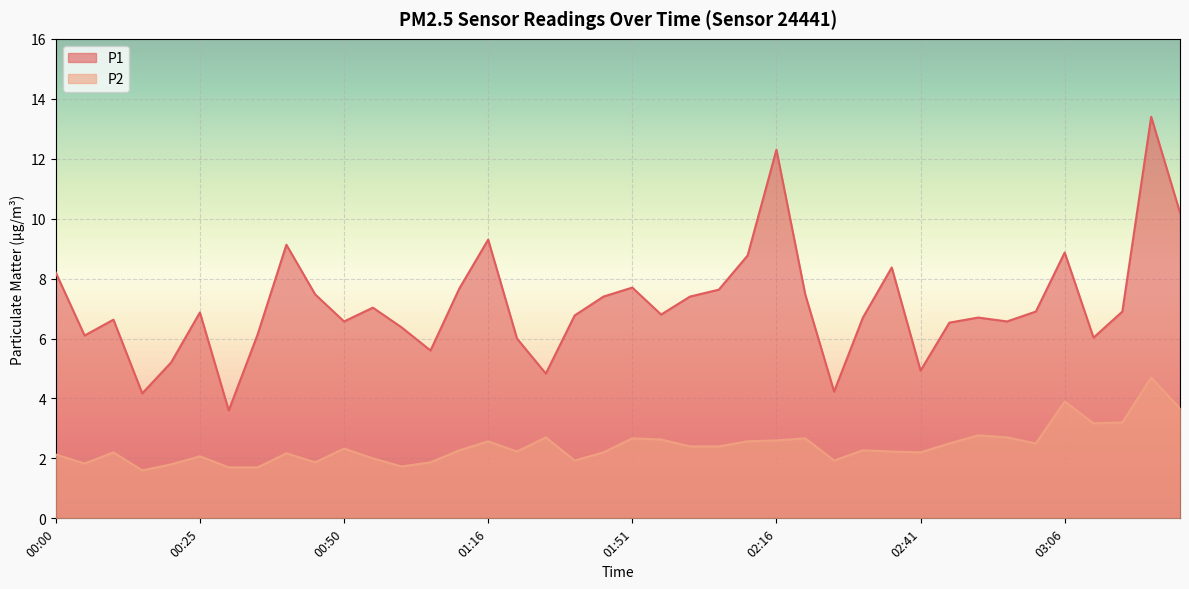

What is the minimum value shown in the chart?

1.6